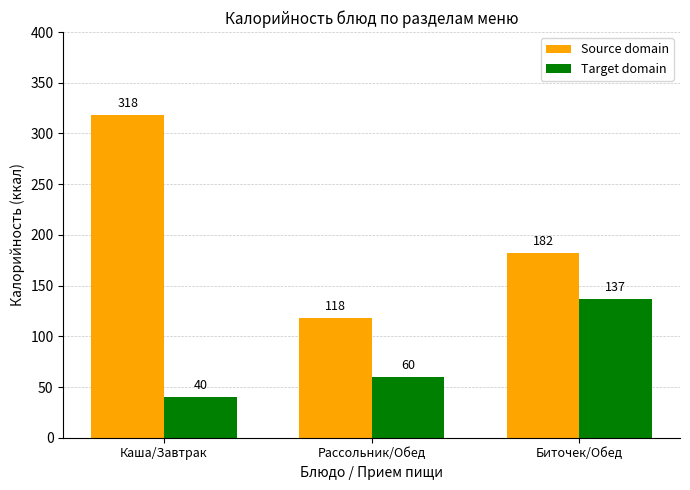

What is the maximum value shown in the chart?

318